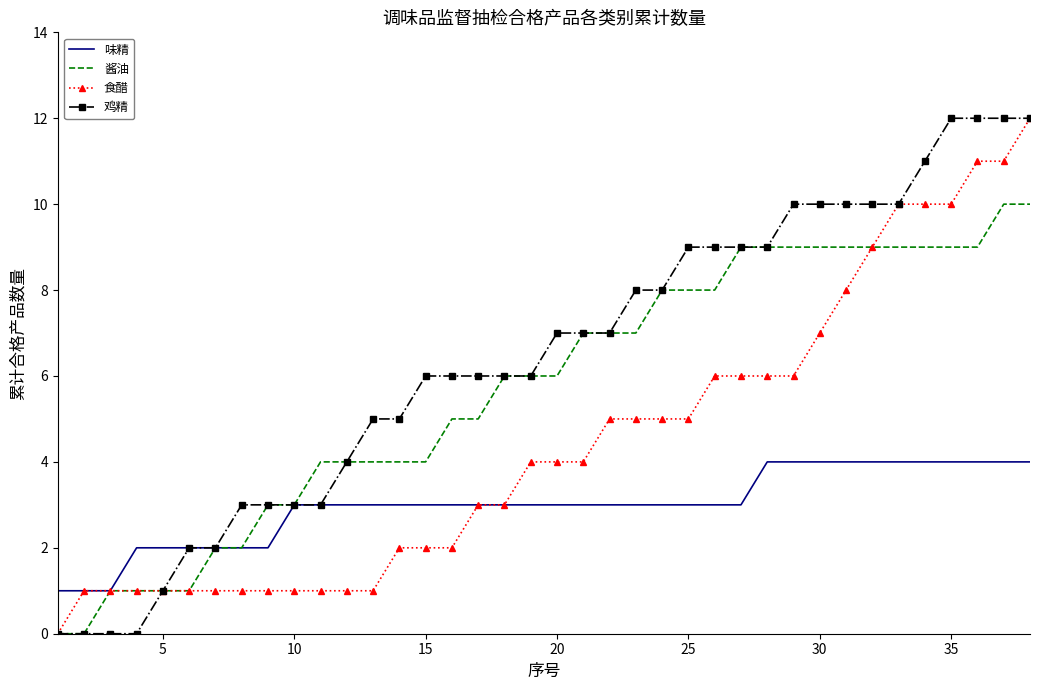

Which series has the largest total across all categories?

鸡精